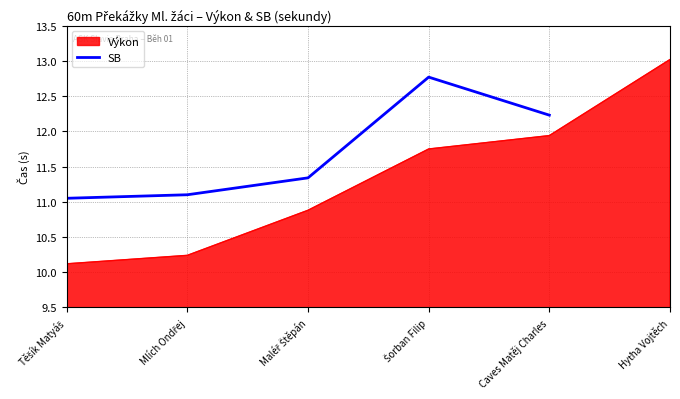

How many lines are shown in the chart?

1